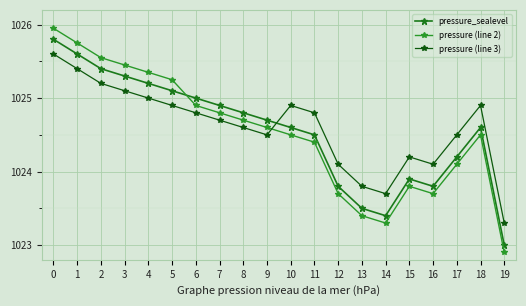

What is the highest value of the pressure_sealevel series?

1025.8